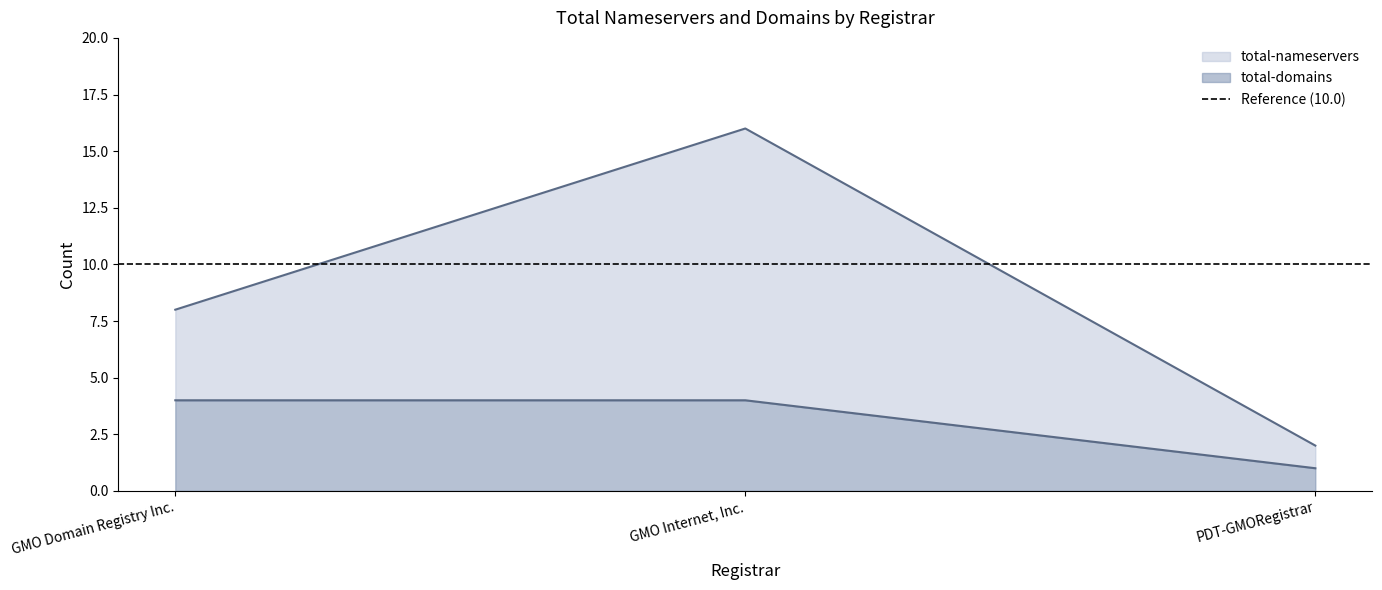

Rank the series by their maximum value, from highest to lowest.

total-nameservers, total-domains